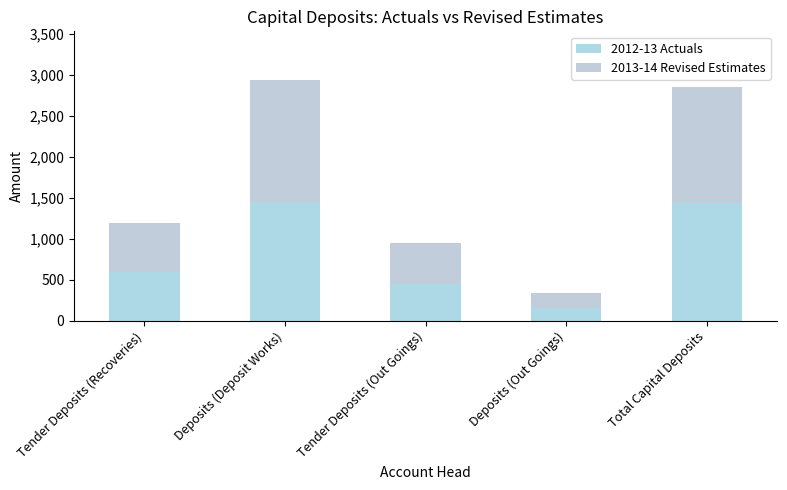

The value of 2012-13 Actuals at Tender Deposits (Out Goings) is 444.9. True or false?

True